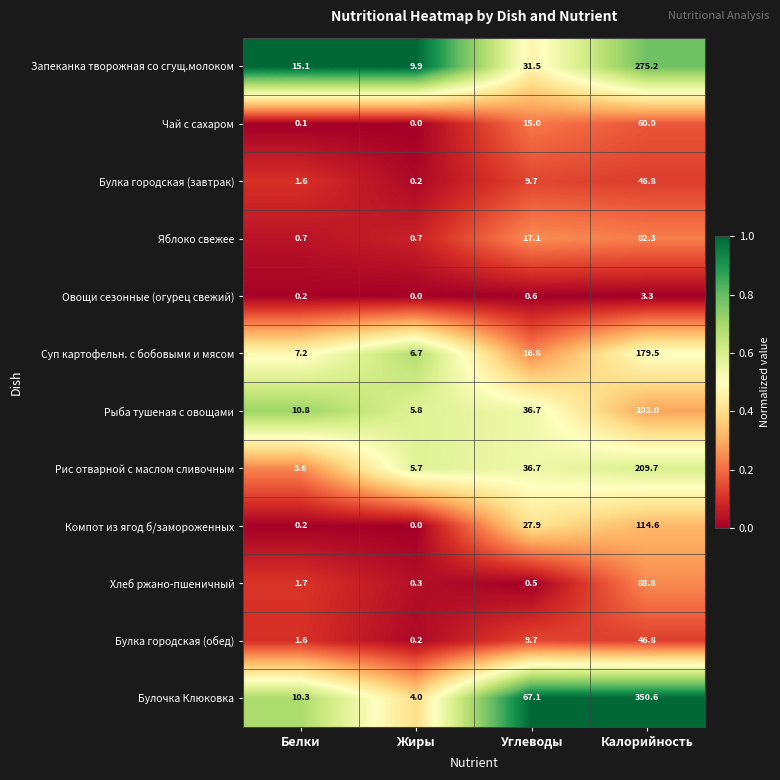

True or false: Булочка Клюковка has a value of 350.6 at Калорийность.

True